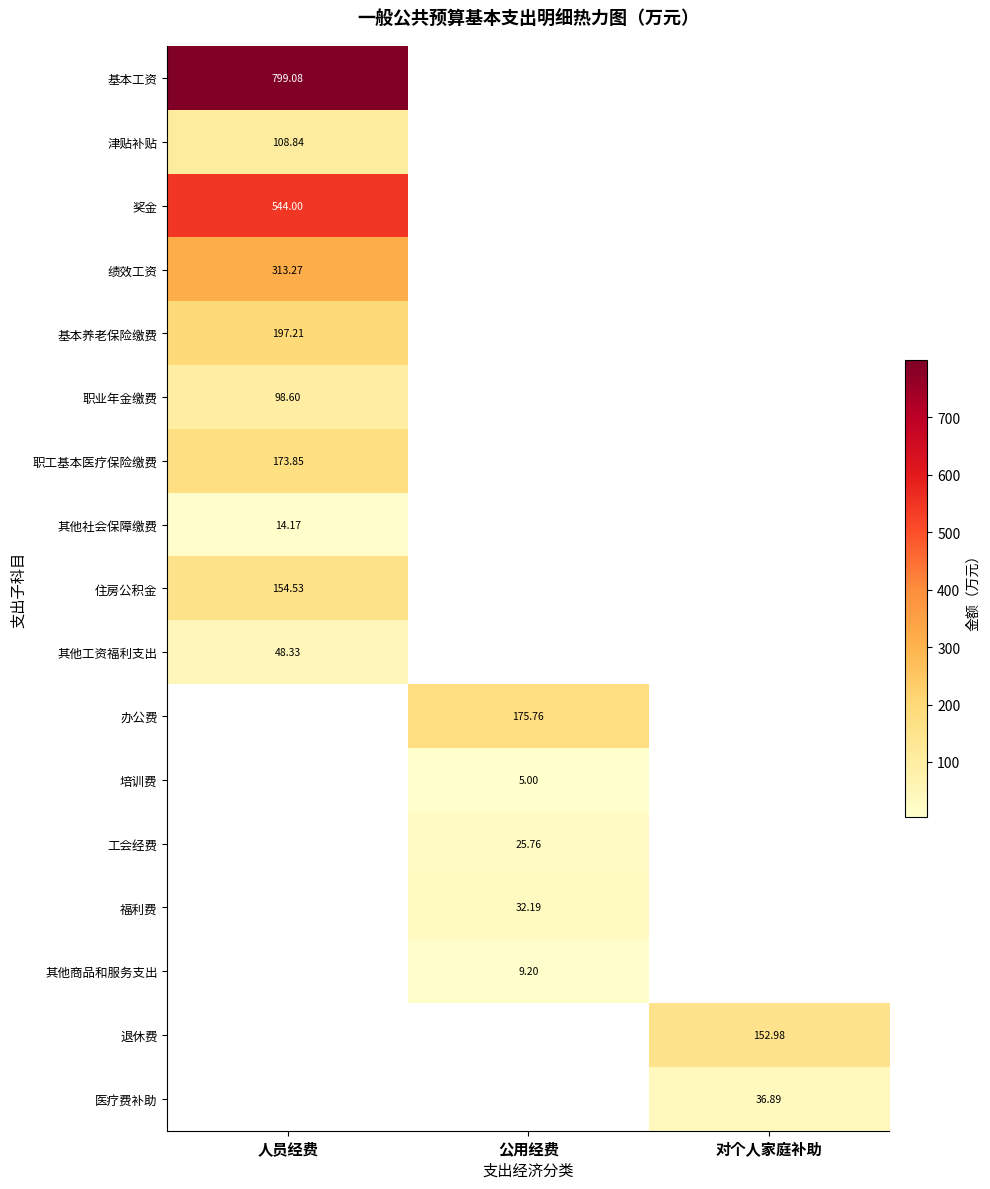

What is the greatest value displayed?

799.1